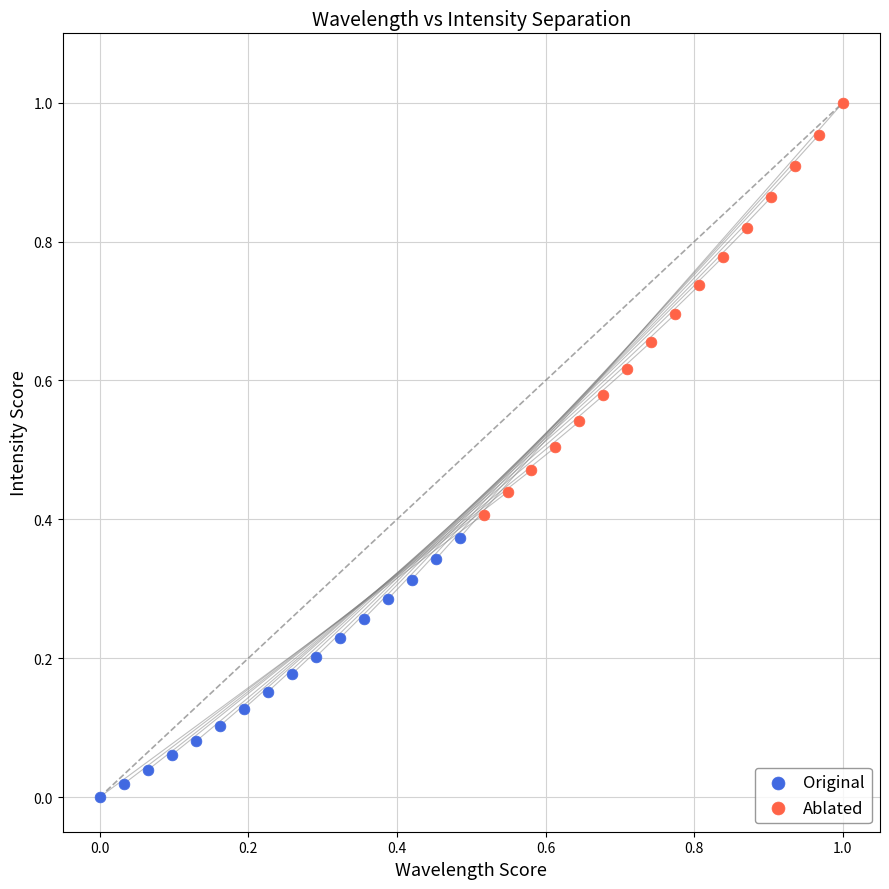

Which series has the widest spread of Y values?

Ablated